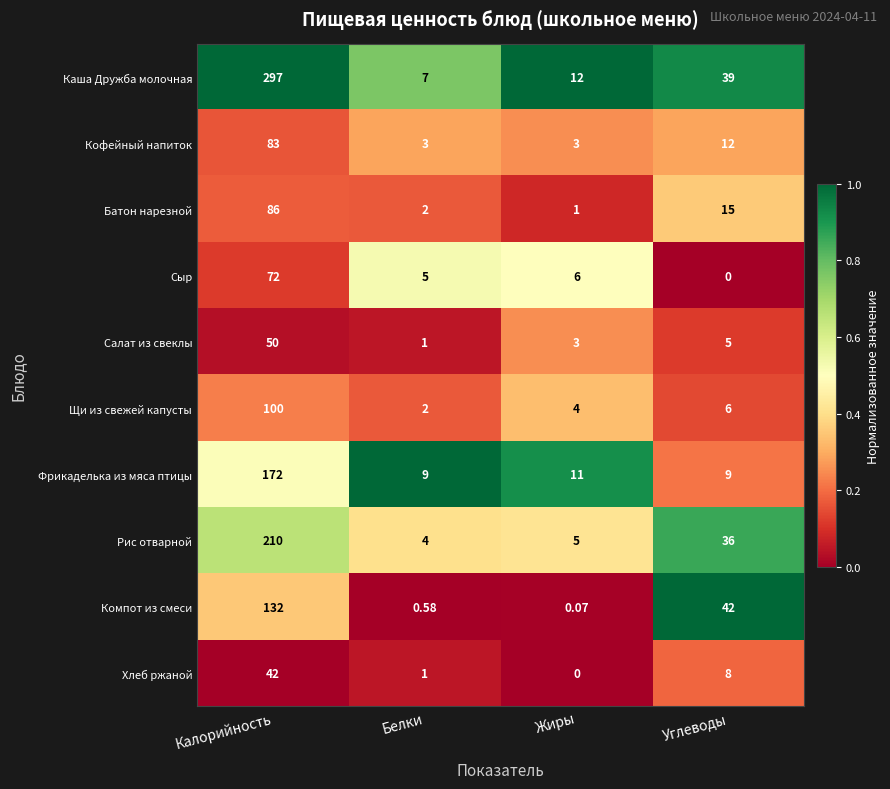

Which series has the largest range (max minus min)?

Каша Дружба молочная